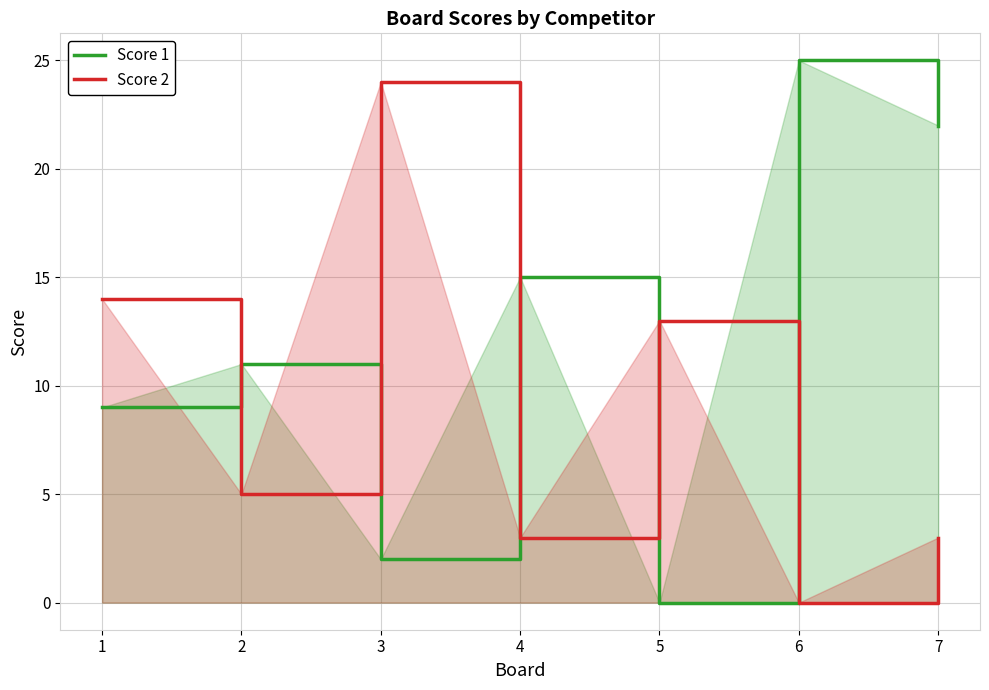

Between 7 and 2, which is larger?

7